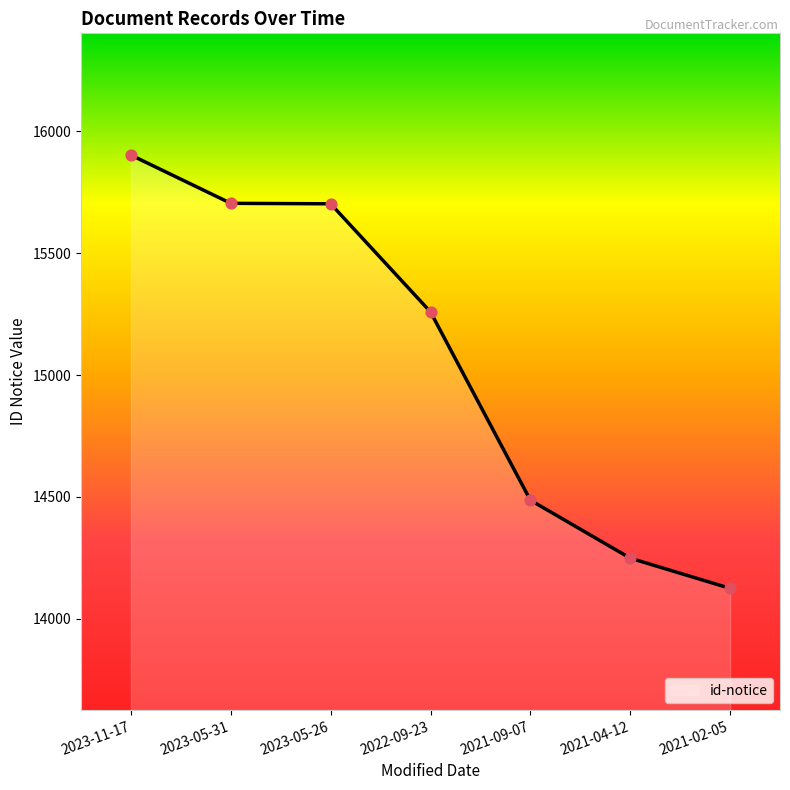

Approximately how many times larger is the value at 2022-09-23 compared to 2023-11-17?

1.0